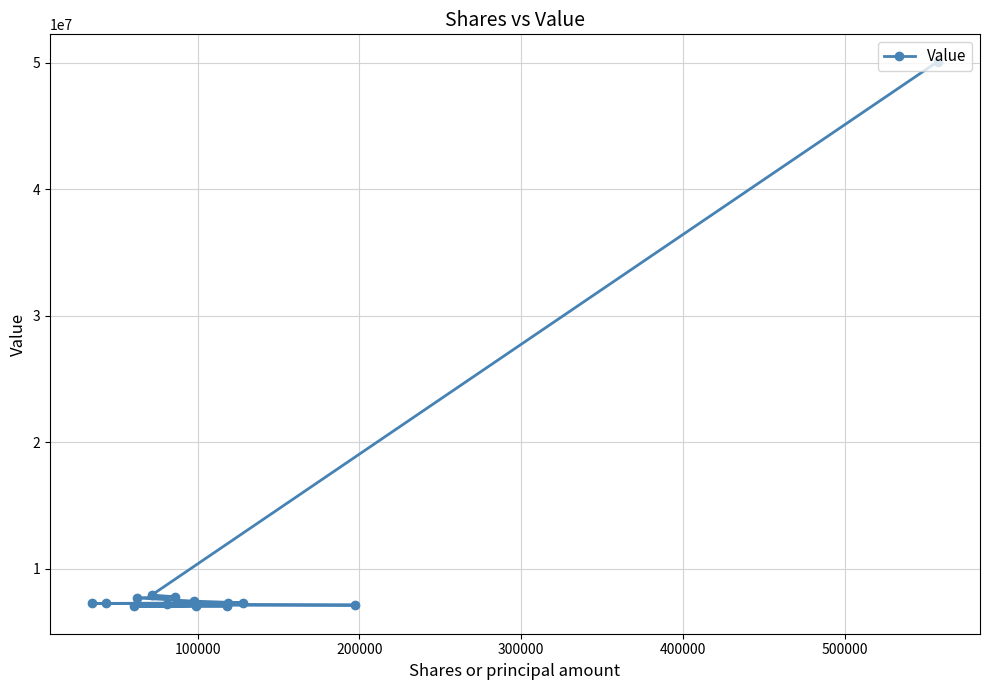

What is the smallest value displayed?

6998000